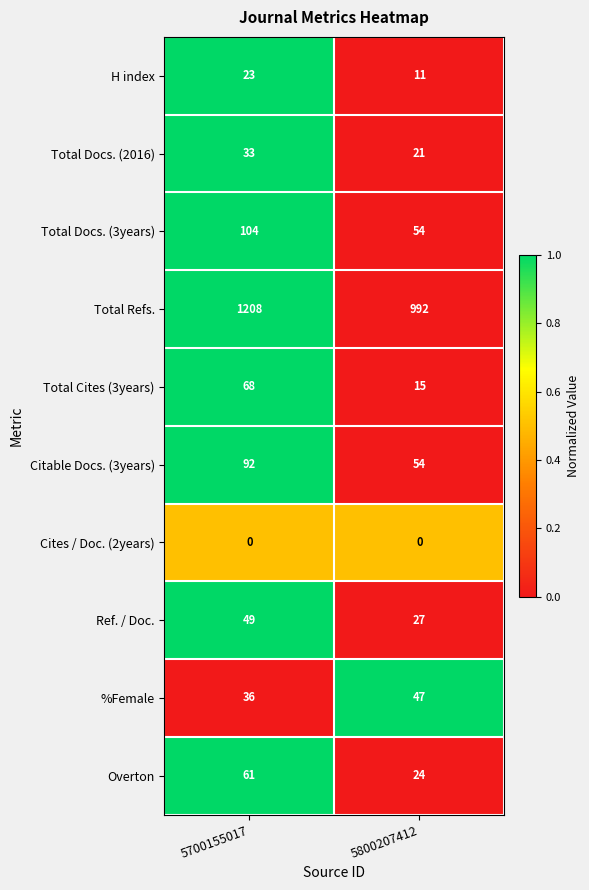

Reading right to left, what are all the values shown in this chart?

H index: 11	23
Total Docs. (2016): 21	33
Total Docs. (3years): 54	104
Total Refs.: 992	1208
Total Cites (3years): 15	68
Citable Docs. (3years): 54	92
Cites / Doc. (2years): 0	0
Ref. / Doc.: 27	49
%Female: 47	36
Overton: 24	61